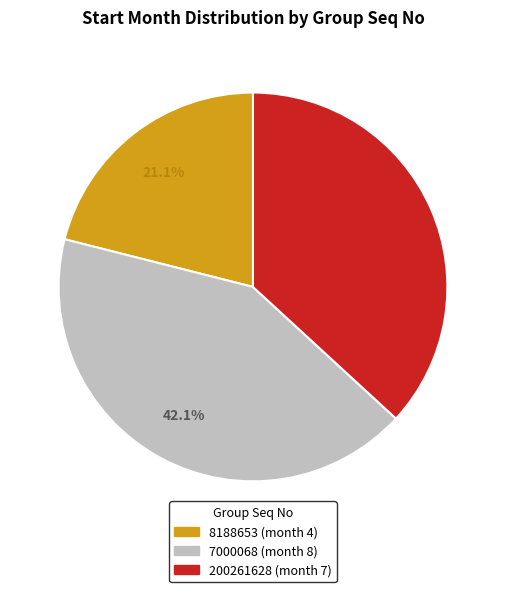

The 200261628 slice represents 44% of the pie. True or false?

False